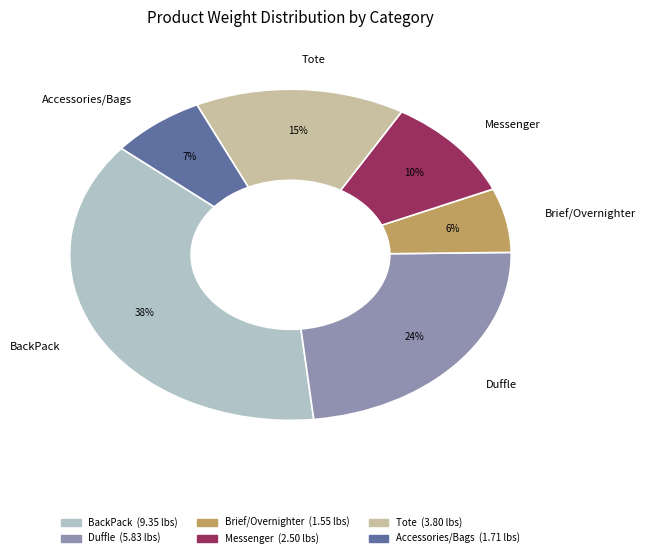

Combined, do BackPack and Duffle account for over 50%?

Yes